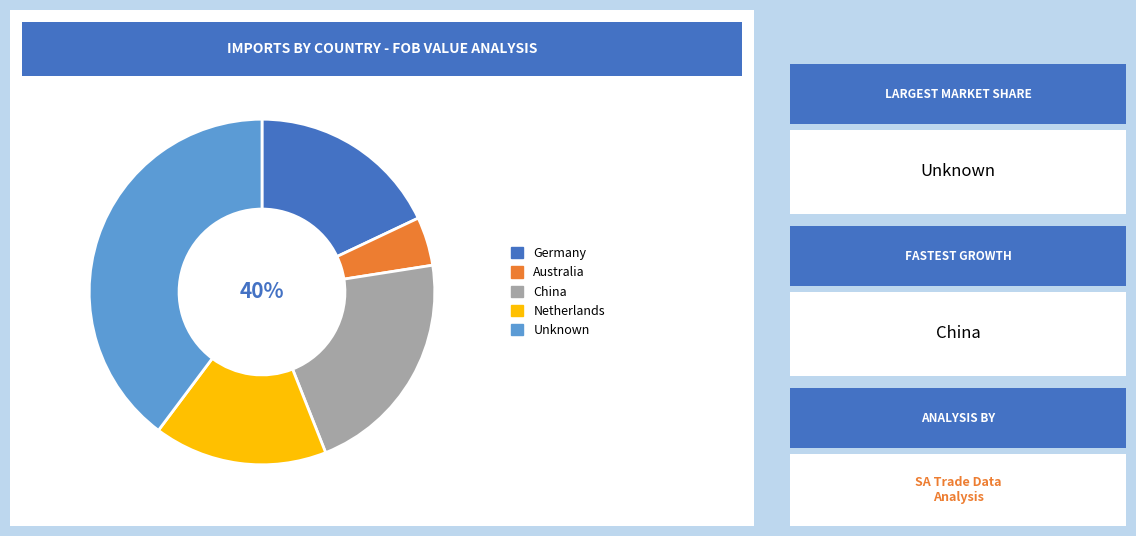

True or false: Germany accounts for 18% of the total.

True